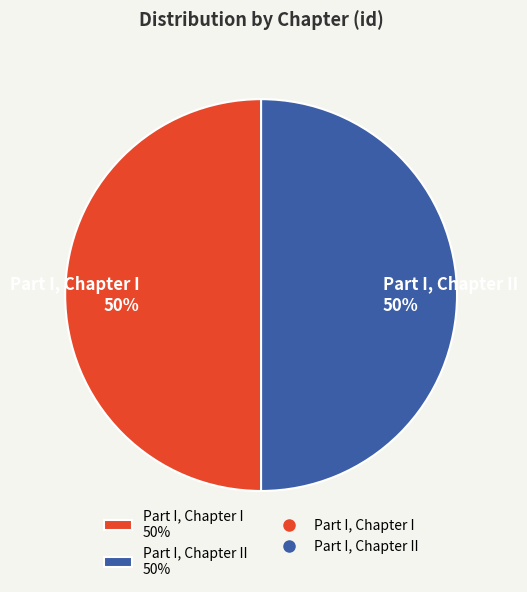

To the nearest percent, what portion does Part I, Chapter I 50% represent?

50%